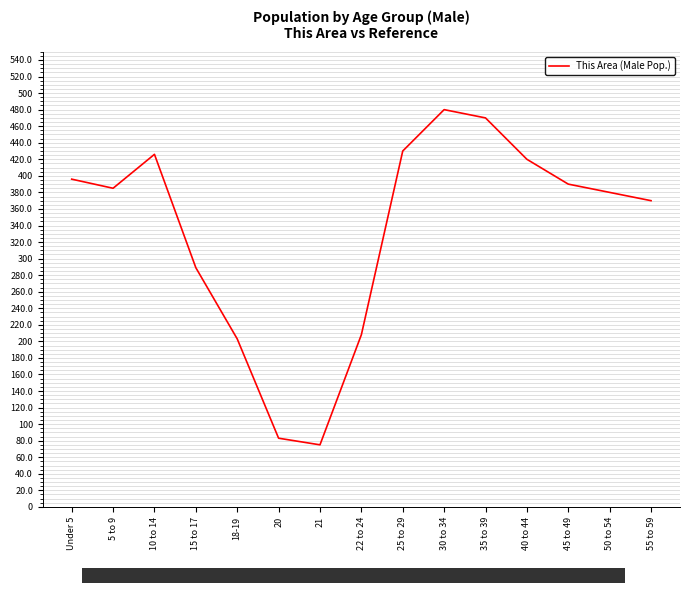

What is the average value?

334